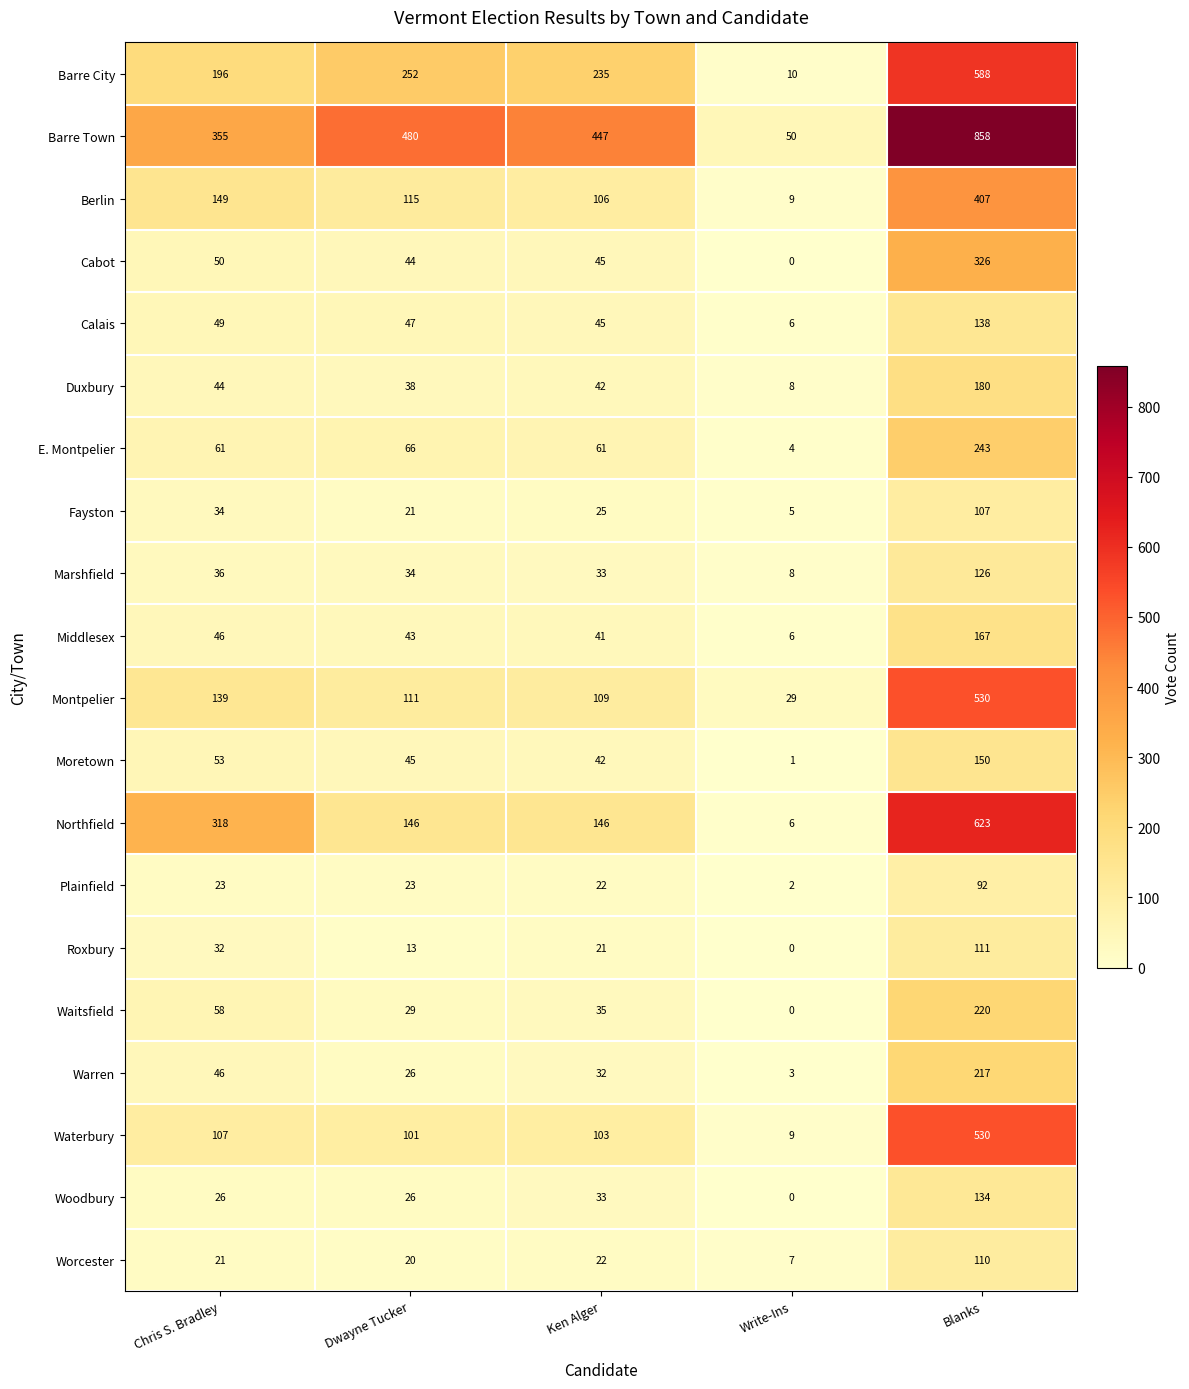

The Northfield series shows 293 at Blanks. True or false?

False